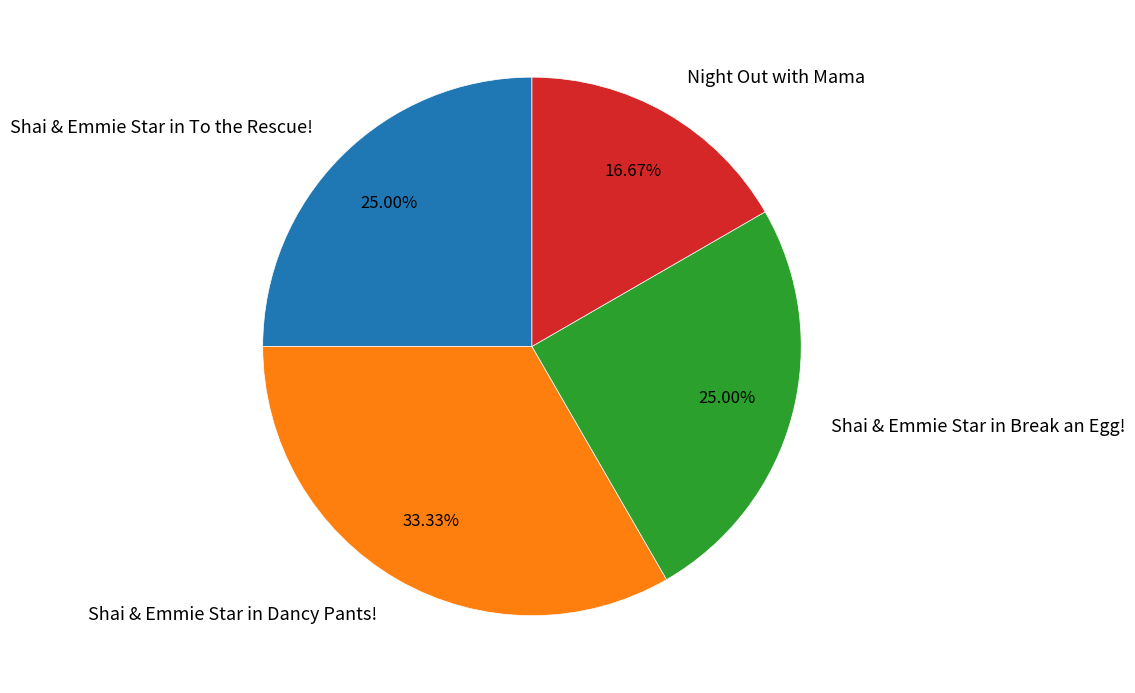

To the nearest percent, what is the average slice percentage?

25%